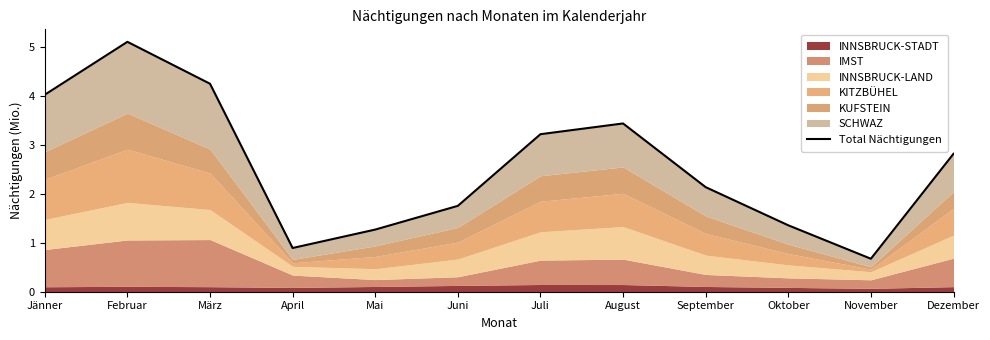

How many points are lower than both their immediate neighbors (excluding endpoints)?

2